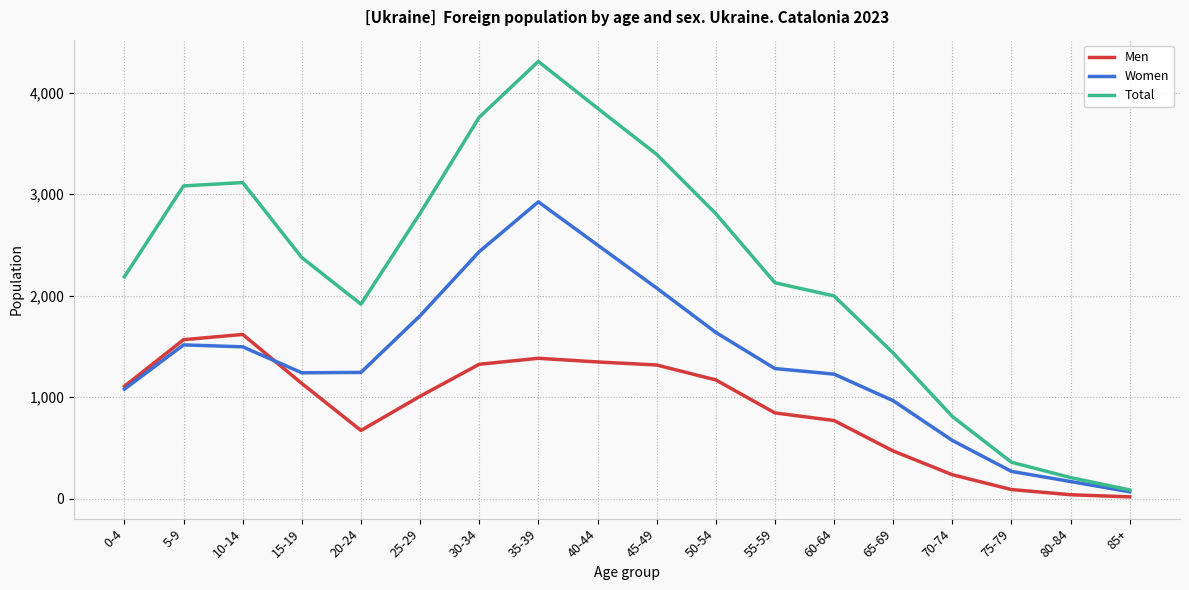

What is the approximate value of Women at 15-19?

1240